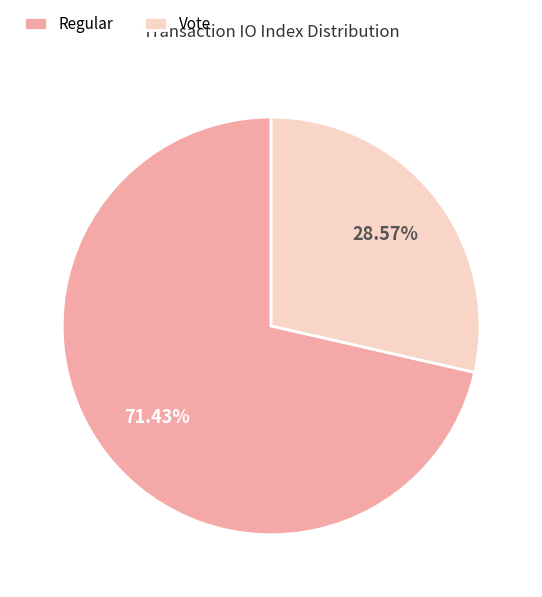

How many segments does this pie chart have?

2